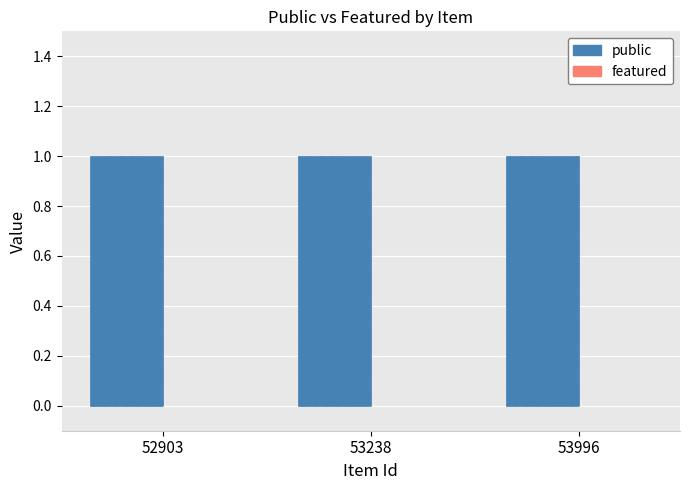

Reading right to left, what are all the values shown in this chart?

public: 53996=1	53238=1	52903=1
featured: 53996=0	53238=0	52903=0